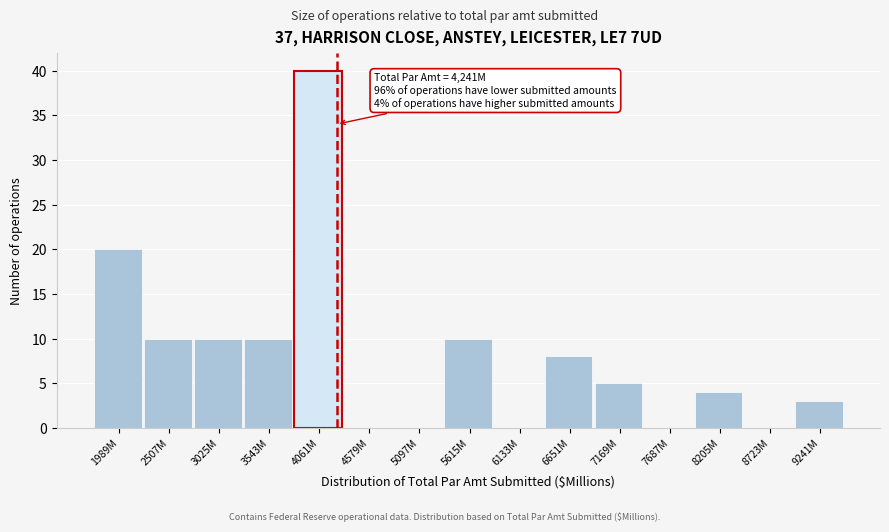

Reading left to right, extract all data points from this chart.

1989M=20	2507M=10	3025M=10	3543M=10	4061M=40	4579M=0	5097M=0	5615M=10	6133M=0	6651M=8	7169M=5	7687M=0	8205M=4	8723M=0	9241M=3